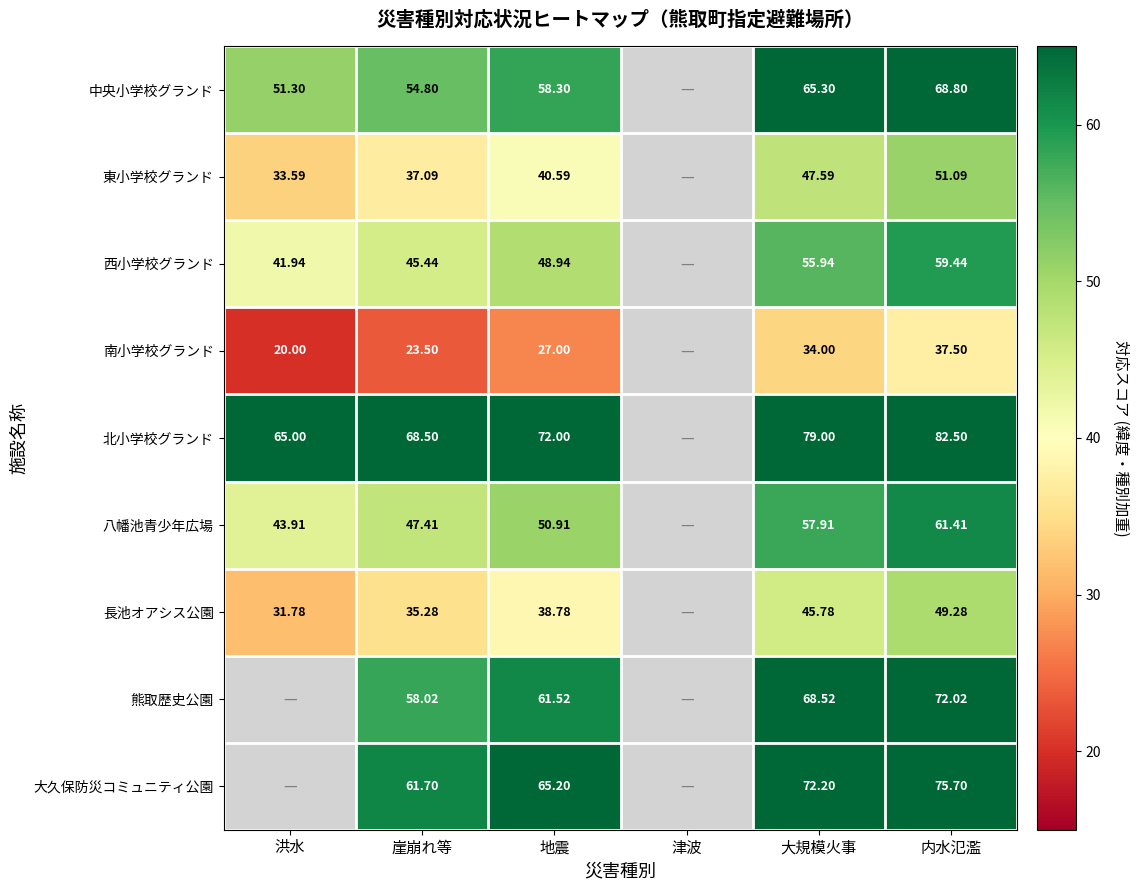

Rank the series at 内水氾濫 from highest to lowest value.

北小学校グランド, 大久保防災コミュニティ公園, 熊取歴史公園, 中央小学校グランド, 八幡池青少年広場, 西小学校グランド, 東小学校グランド, 長池オアシス公園, 南小学校グランド